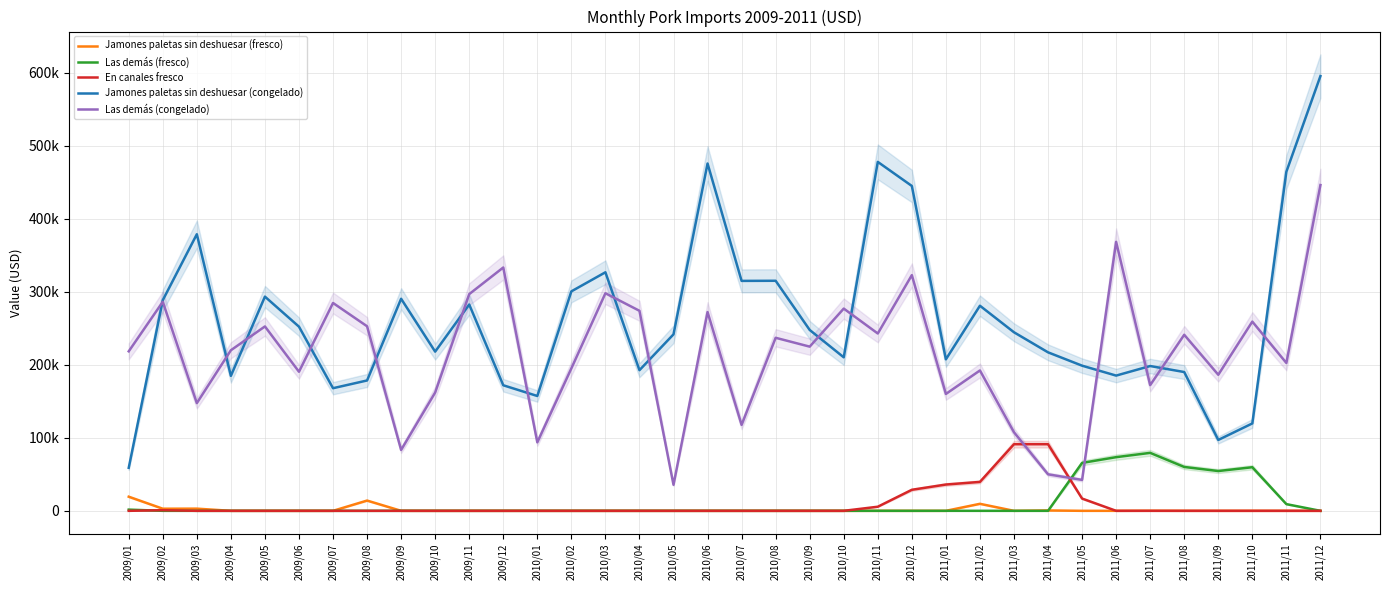

Where is Jamones paletas sin deshuesar (fresco) nearest to the value 9664?

2011/02